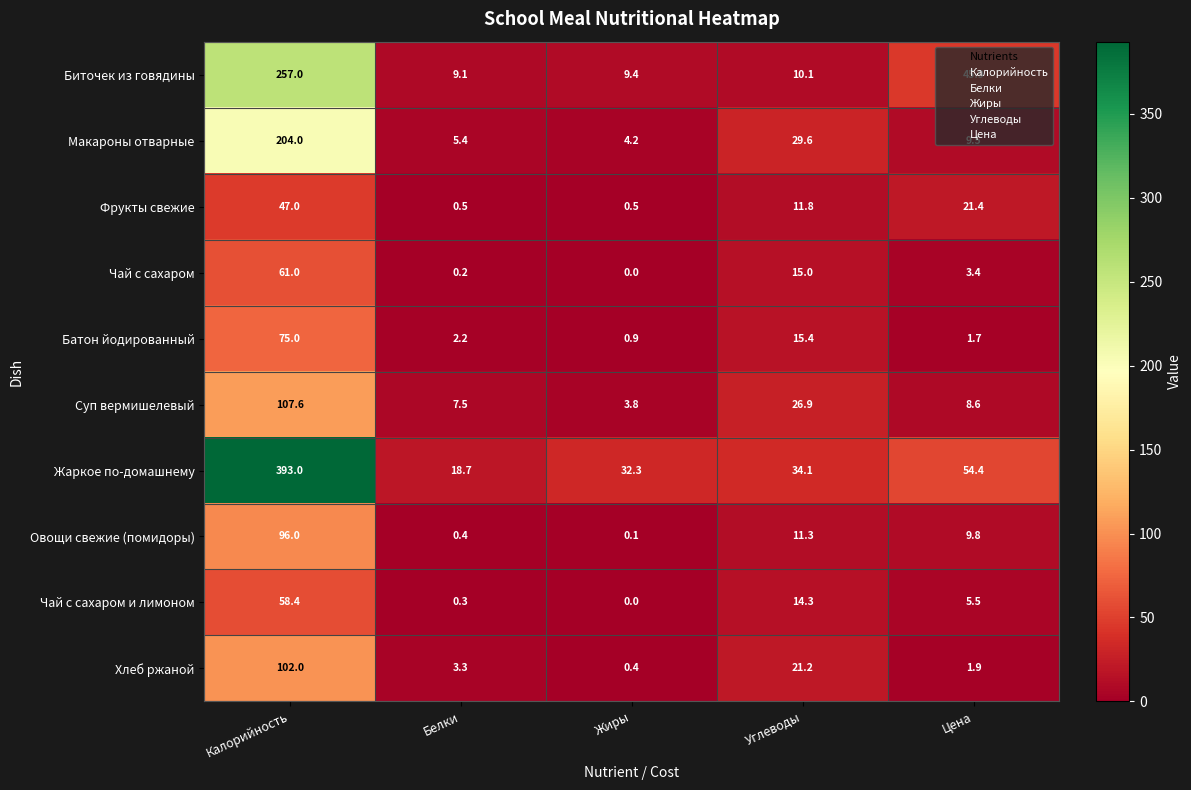

At Цена, list the series in order from smallest to largest.

Батон йодированный, Хлеб ржаной, Чай с сахаром, Чай с сахаром и лимоном, Суп вермишелевый, Макароны отварные, Овощи свежие (помидоры), Фрукты свежие, Биточек из говядины, Жаркое по-домашнему